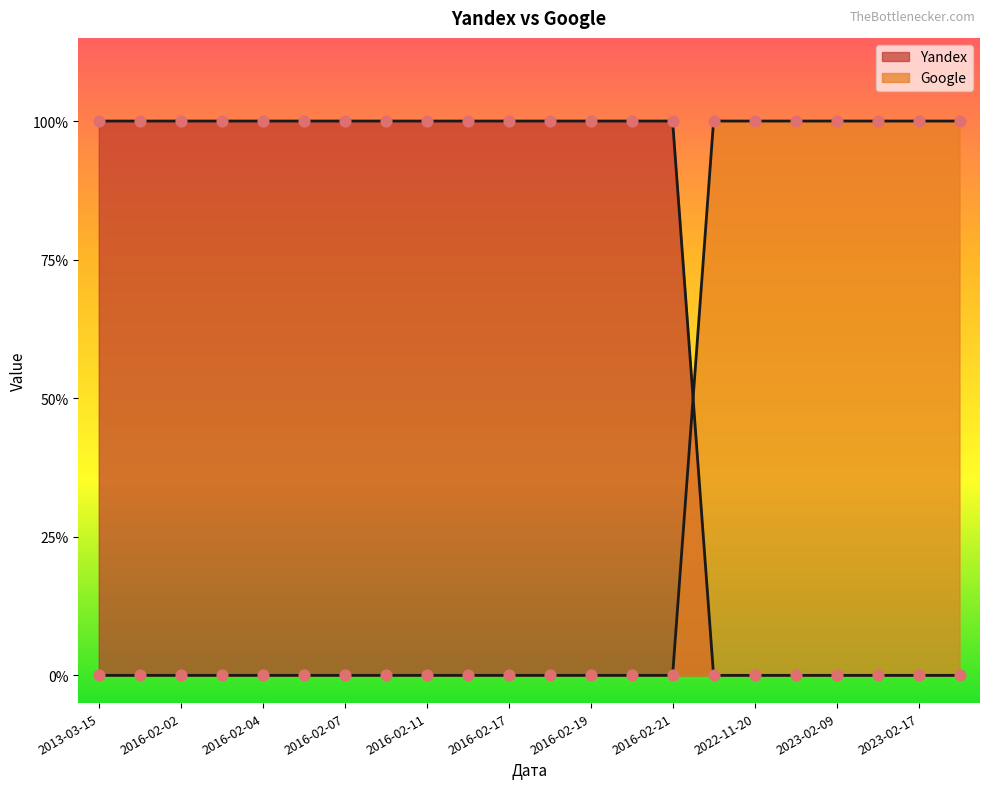

What is the total value across all series at 2023-12-27?

1